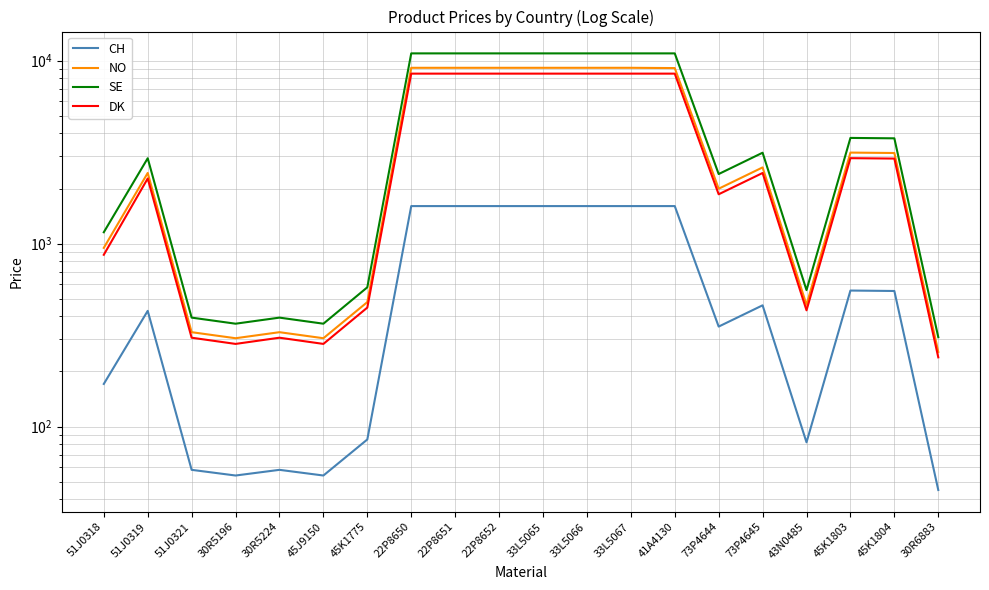

What is the label of the 6th point from the right?

73P4644